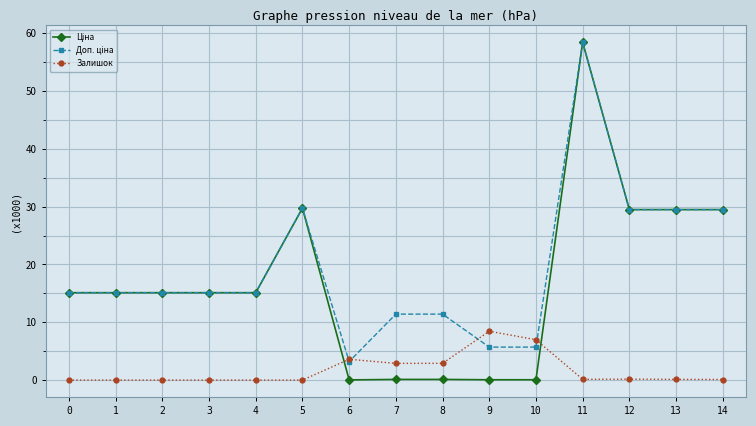

Which series changed the most between 6 and 9?

Залишок